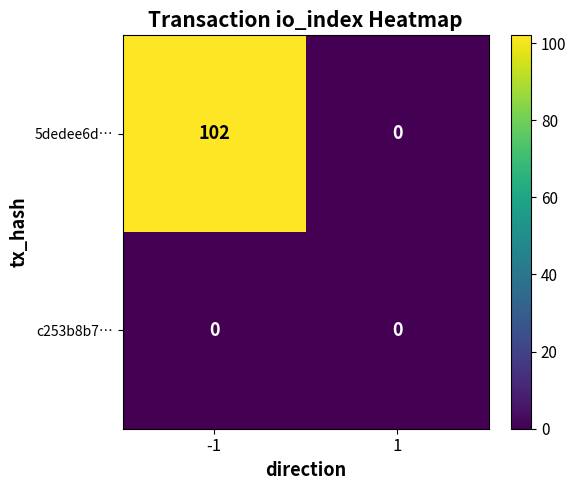

Which series changed the most between -1 and 1?

5dedee6d…